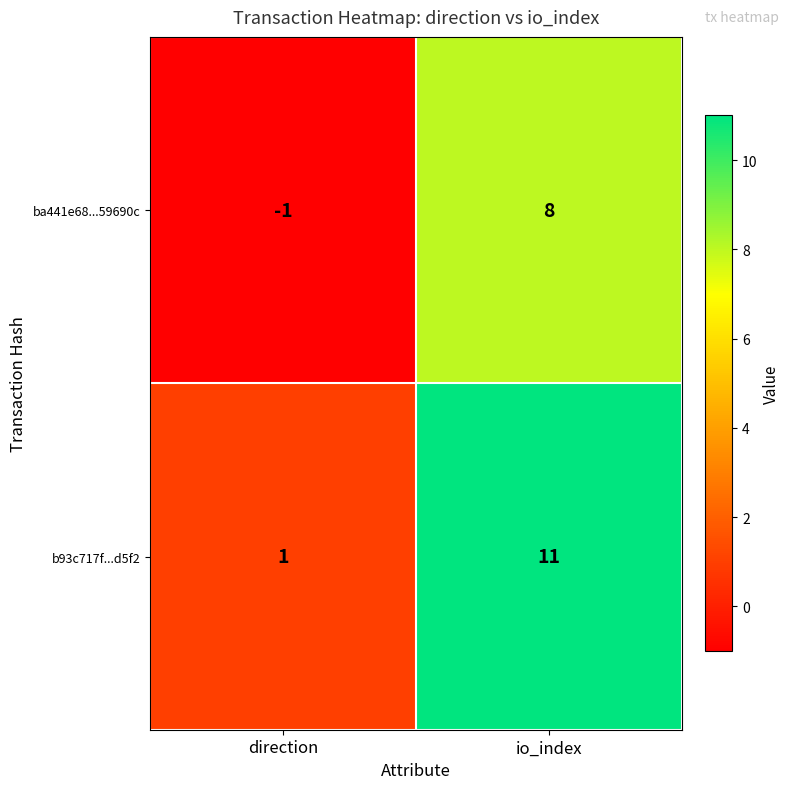

At how many categories does at least one series exceed 2?

1